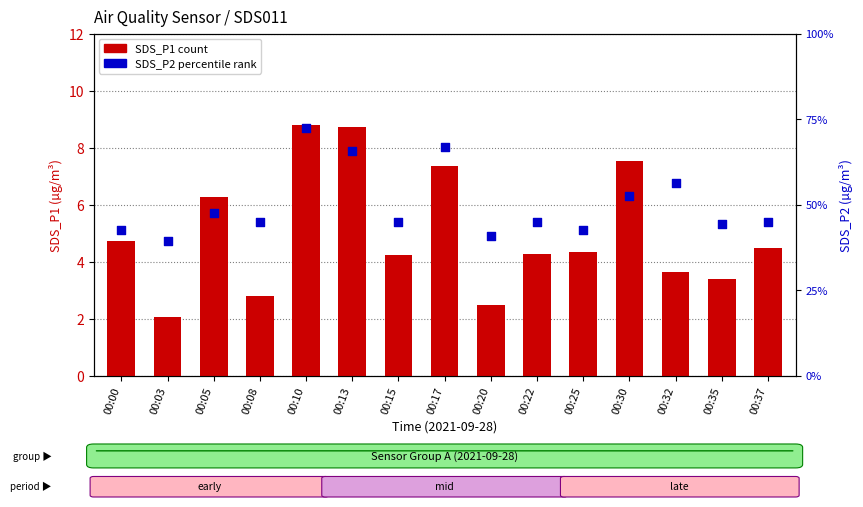

Which series reaches the minimum Y coordinate?

SDS_P2 (percentile)